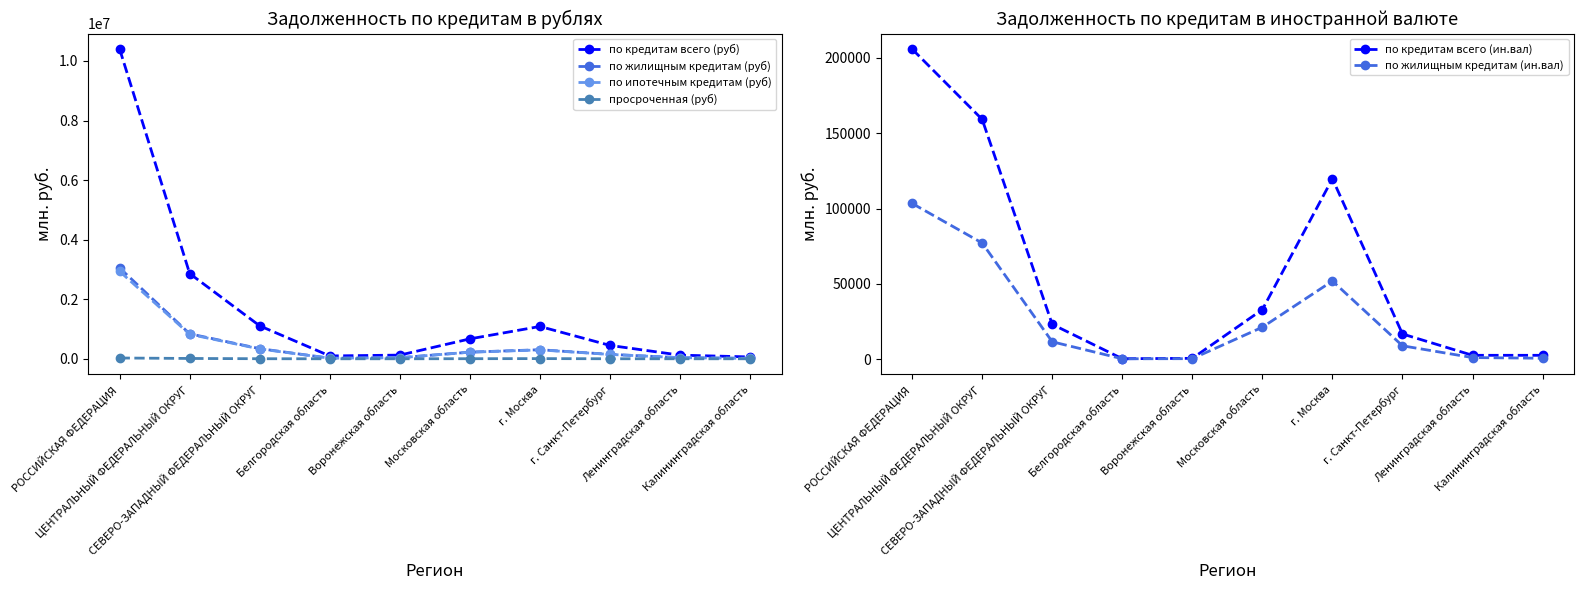

What is the minimum value for по жилищным кредитам (ин.вал)?

277